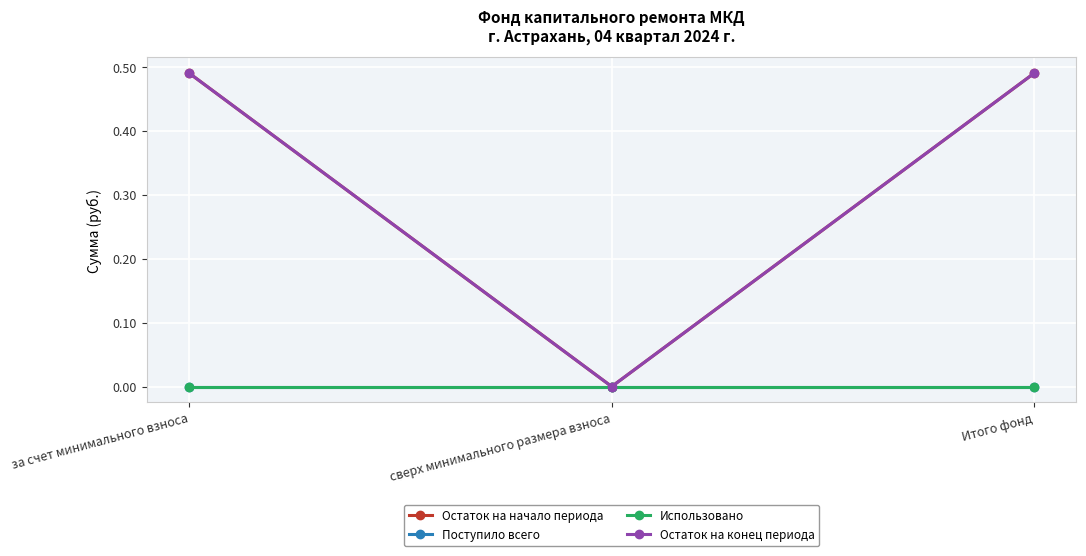

Does the chart have visible grid lines?

Yes